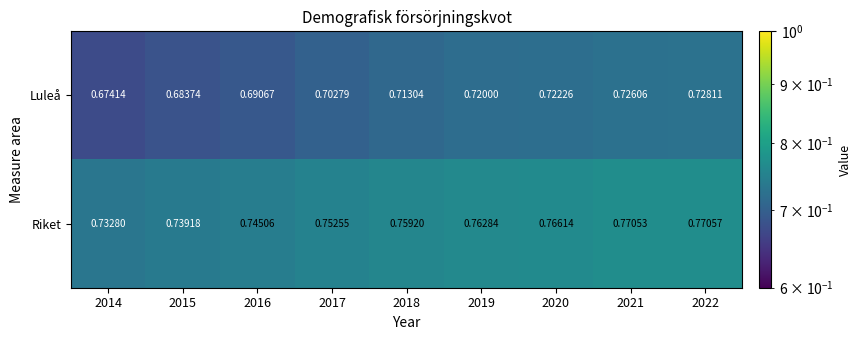

Which series has the largest total across all categories?

Riket